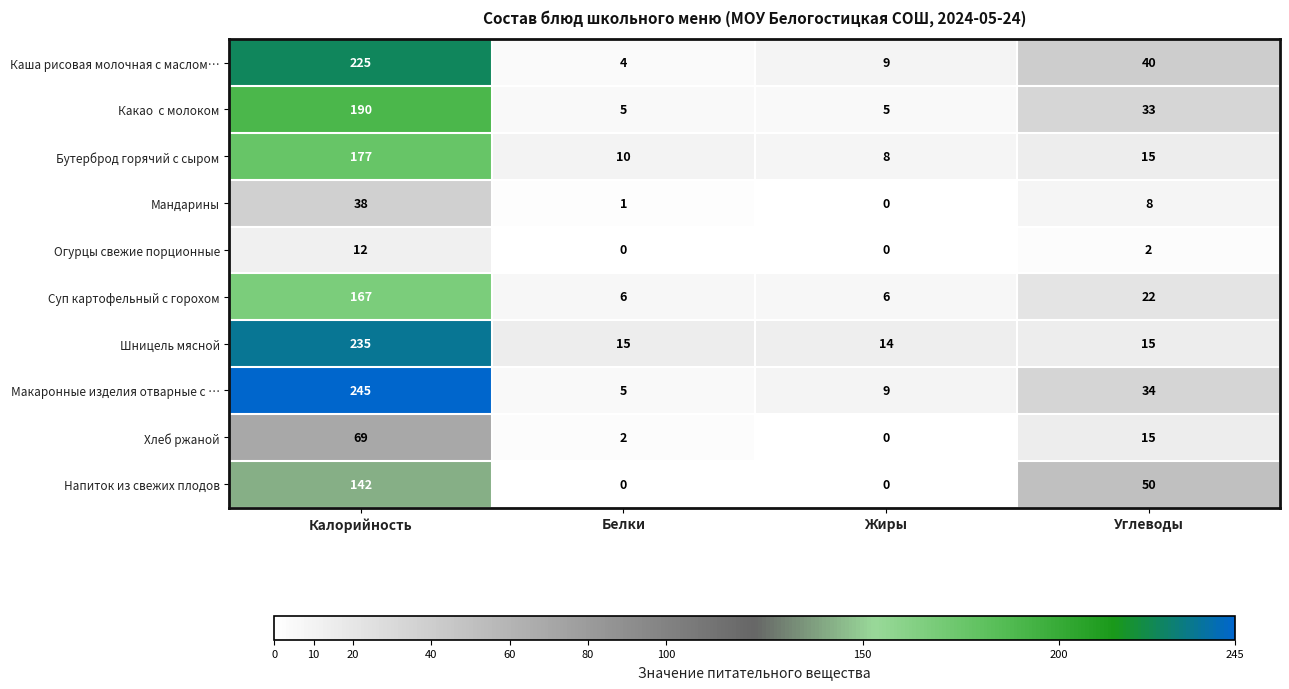

What is the sum of all Макаронные изделия отварные с … values?

293